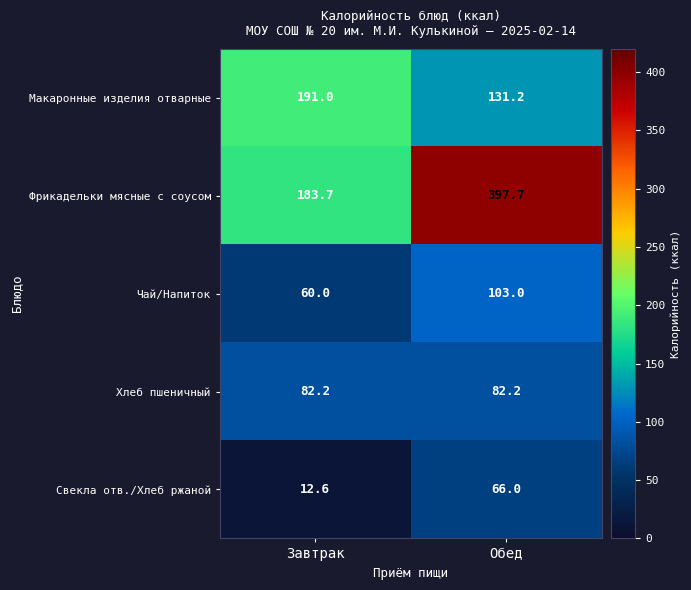

The Чай/Напиток series shows 103.0 at Обед. True or false?

True